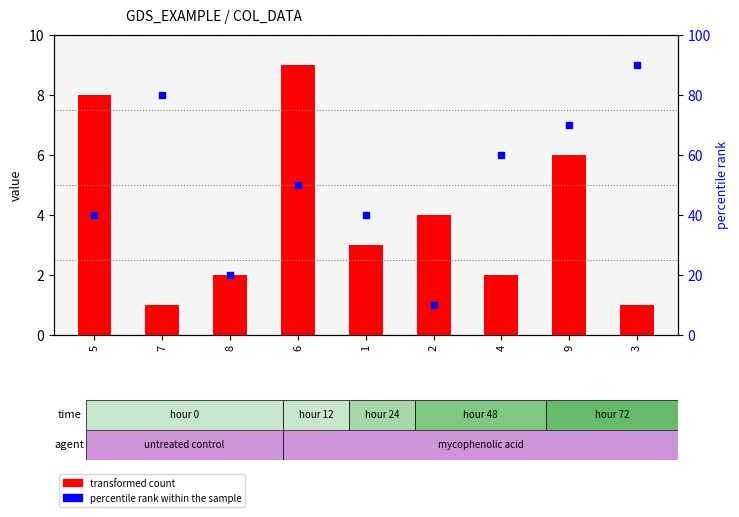

Which series has the largest total across all categories?

percentile rank within the sample